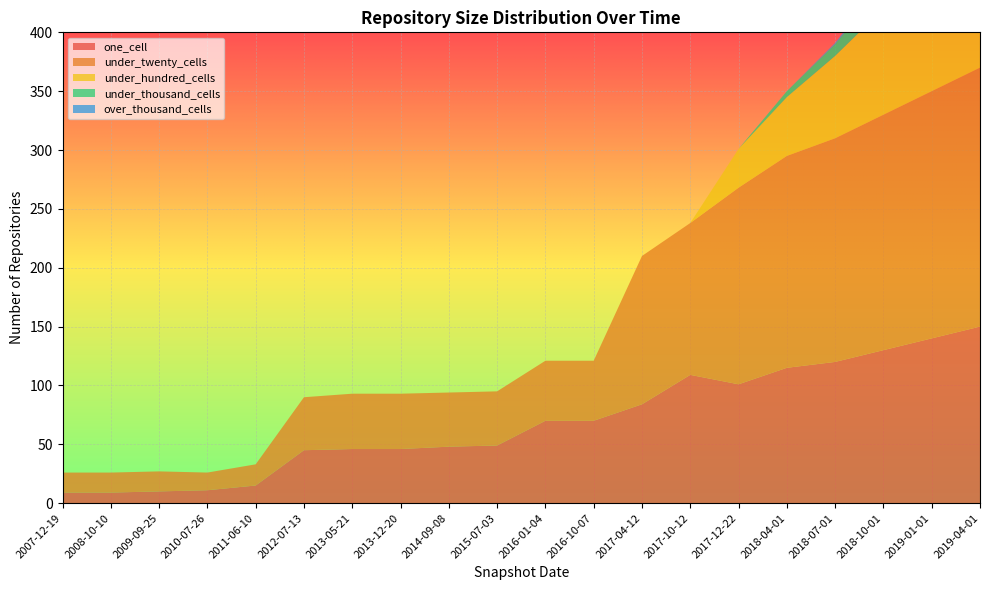

Reading left to right, extract all data points from this chart.

one_cell: 2007-12-19=9	2008-10-10=9	2009-09-25=10	2010-07-26=11	2011-06-10=15	2012-07-13=45	2013-05-21=46	2013-12-20=46	2014-09-08=48	2015-07-03=49	2016-01-04=70	2016-10-07=70	2017-04-12=84	2017-10-12=109	2017-12-22=101	2018-04-01=115	2018-07-01=120	2018-10-01=130	2019-01-01=140	2019-04-01=150
under_twenty_cells: 2007-12-19=17	2008-10-10=17	2009-09-25=17	2010-07-26=15	2011-06-10=18	2012-07-13=45	2013-05-21=47	2013-12-20=47	2014-09-08=46	2015-07-03=46	2016-01-04=51	2016-10-07=51	2017-04-12=126	2017-10-12=129	2017-12-22=167	2018-04-01=180	2018-07-01=190	2018-10-01=200	2019-01-01=210	2019-04-01=220
under_hundred_cells: 2007-12-19=0	2008-10-10=0	2009-09-25=0	2010-07-26=0	2011-06-10=0	2012-07-13=0	2013-05-21=0	2013-12-20=0	2014-09-08=0	2015-07-03=0	2016-01-04=0	2016-10-07=0	2017-04-12=0	2017-10-12=0	2017-12-22=33	2018-04-01=50	2018-07-01=70	2018-10-01=90	2019-01-01=110	2019-04-01=130
under_thousand_cells: 2007-12-19=0	2008-10-10=0	2009-09-25=0	2010-07-26=0	2011-06-10=0	2012-07-13=0	2013-05-21=0	2013-12-20=0	2014-09-08=0	2015-07-03=0	2016-01-04=0	2016-10-07=0	2017-04-12=0	2017-10-12=0	2017-12-22=0	2018-04-01=5	2018-07-01=10	2018-10-01=20	2019-01-01=35	2019-04-01=50
over_thousand_cells: 2007-12-19=0	2008-10-10=0	2009-09-25=0	2010-07-26=0	2011-06-10=0	2012-07-13=0	2013-05-21=0	2013-12-20=0	2014-09-08=0	2015-07-03=0	2016-01-04=0	2016-10-07=0	2017-04-12=0	2017-10-12=0	2017-12-22=0	2018-04-01=0	2018-07-01=1	2018-10-01=3	2019-01-01=7	2019-04-01=12